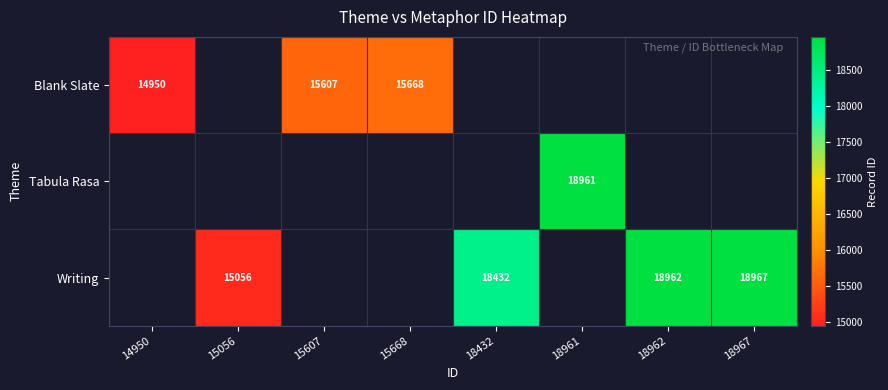

How many distinct data groups are displayed?

3